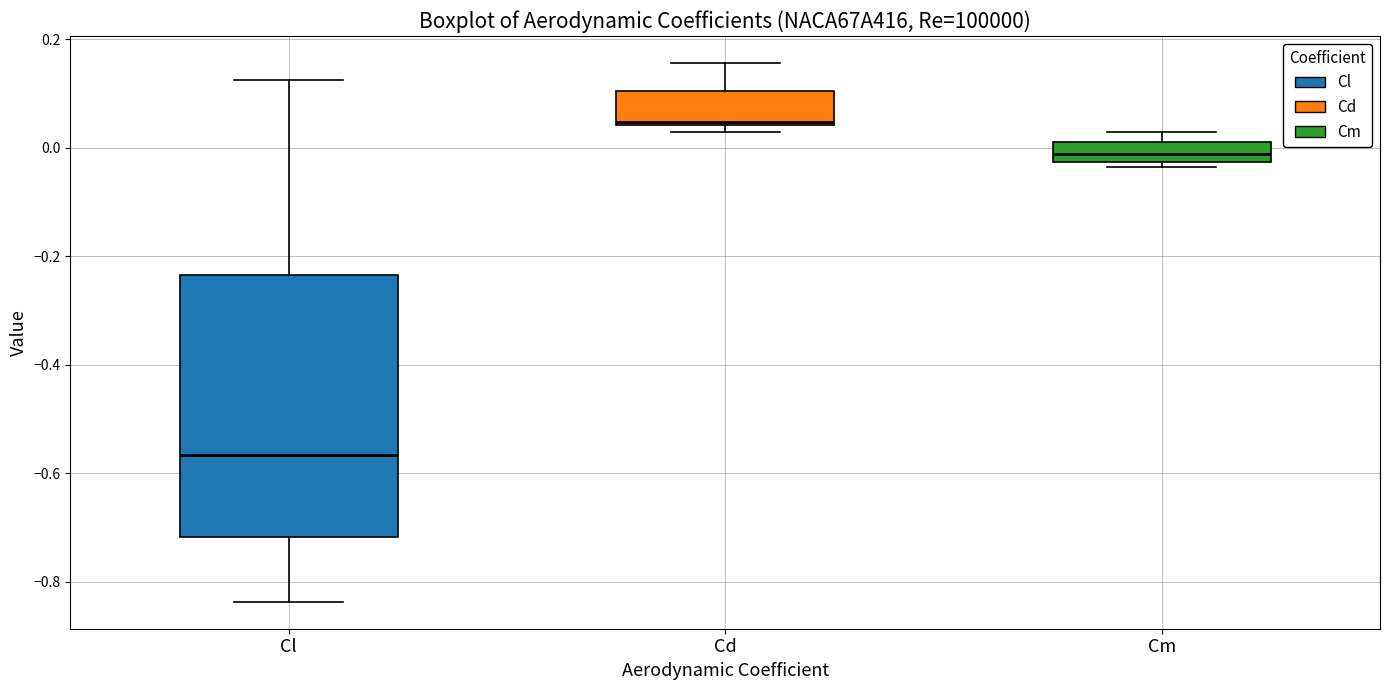

Reading left to right, transcribe this box plot: for each box, give where its median line is, the range the box spans, and where its two whiskers end, as read against the y-axis. The values are not printed on the chart, so give them approximately, as read against the axis.

Cl: median -0.56, box -0.72 to -0.24, whiskers -0.84 to 0.12
Cd: median 0.04 (just above the box's lower edge), box 0.04 to 0.10, whiskers 0.02 to 0.16
Cm: median -0.02 (inside the box), box -0.02 to 0.02, whiskers -0.04 to 0.02 (above the box's upper edge)